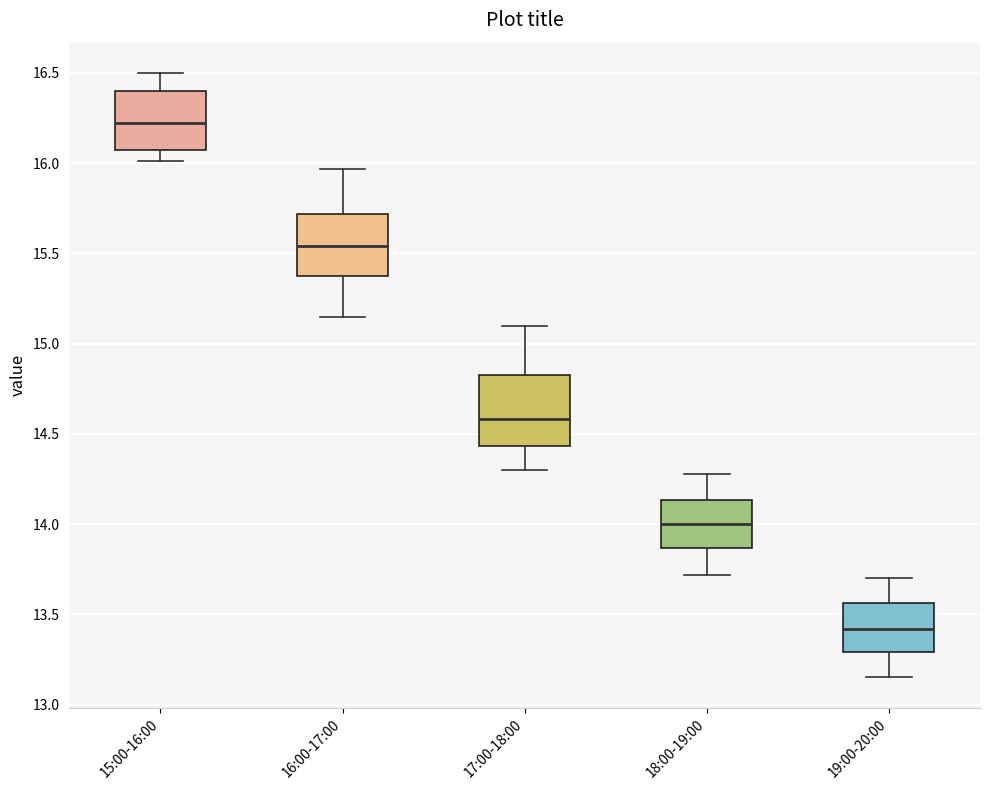

Reading left to right, transcribe this box plot: for each box, give where its median line is, the range the box spans, and where its two whiskers end, as read against the y-axis. The values are not printed on the chart, so give them approximately, as read against the axis.

15:00-16:00: median 16.20, box 16.10 to 16.40, whiskers 16.00 to 16.50
16:00-17:00: median 15.55, box 15.40 to 15.70, whiskers 15.15 to 15.95
17:00-18:00: median 14.60, box 14.45 to 14.85, whiskers 14.30 to 15.10
18:00-19:00: median 14.00, box 13.85 to 14.15, whiskers 13.70 to 14.30
19:00-20:00: median 13.40, box 13.30 to 13.55, whiskers 13.15 to 13.70